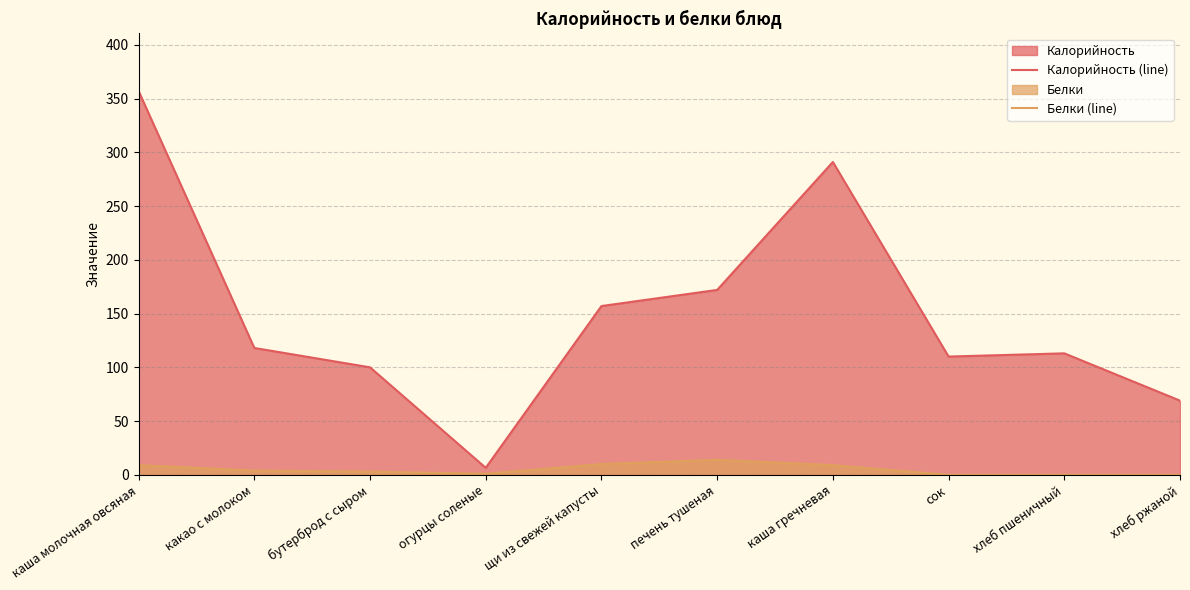

Which series has the largest total across all categories?

Калорийность (line)